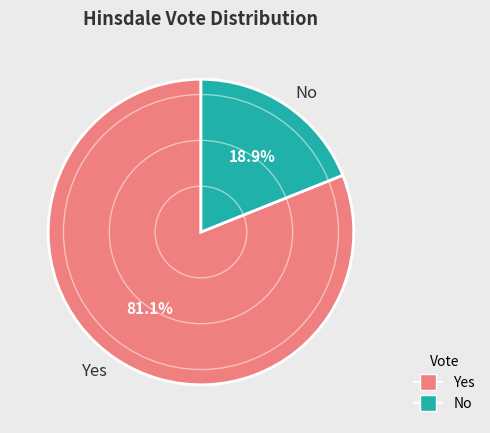

Does Yes represent more than half of the total?

Yes